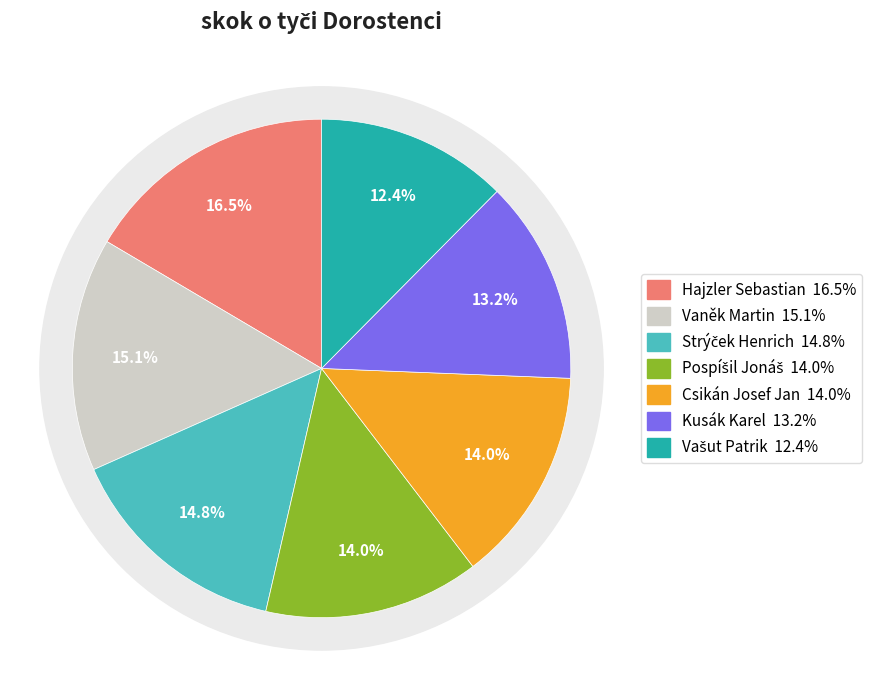

To the nearest percent, what is the difference between the Pospíšil Jonáš and Hajzler Sebastian slice percentages?

3%